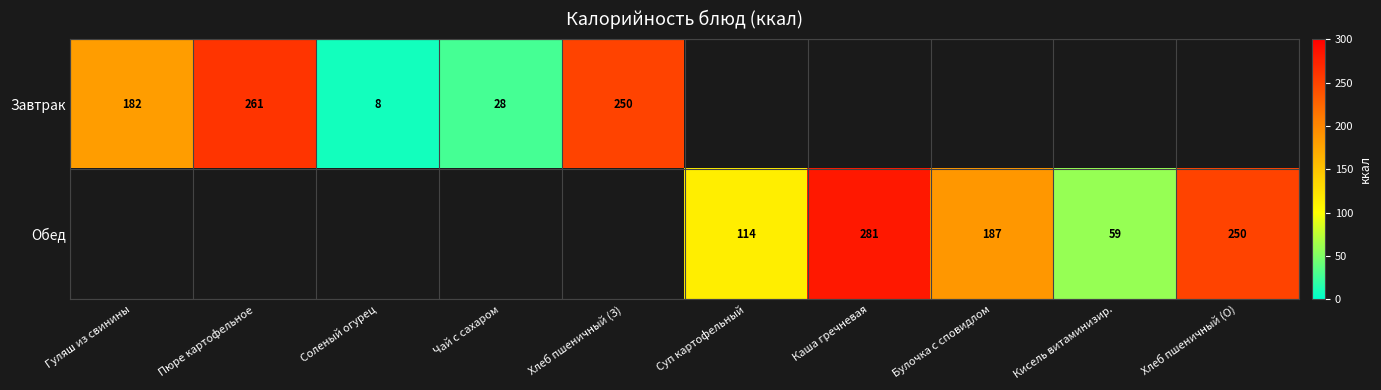

Is it true that Завтрак equals 250 at Хлеб пшеничный (З)?

True